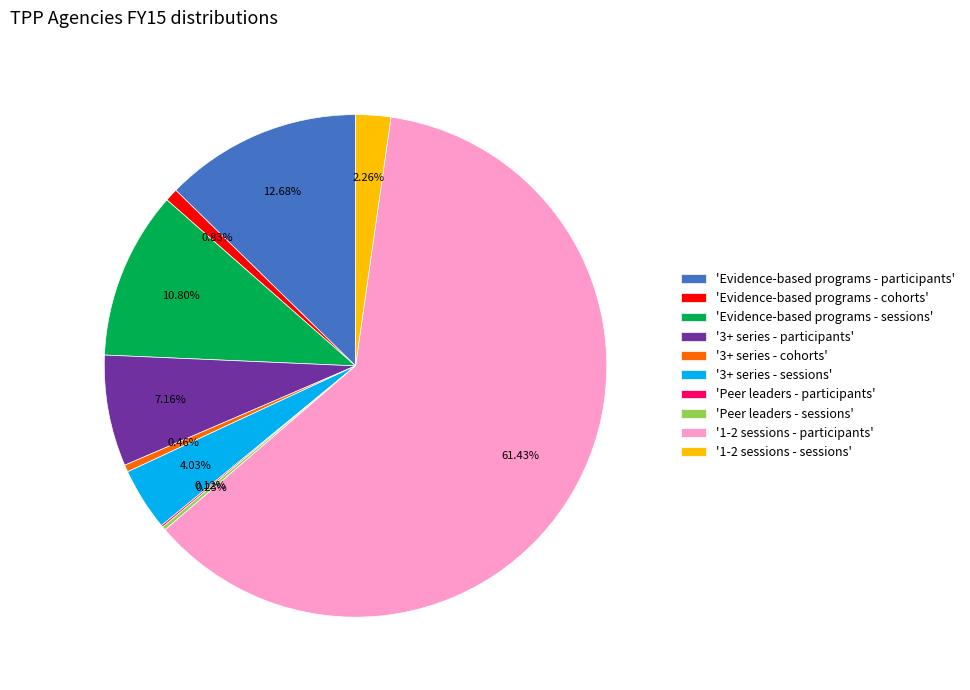

Is the sum of 'Evidence-based programs - cohorts' and '1-2 sessions - sessions' greater than half?

No